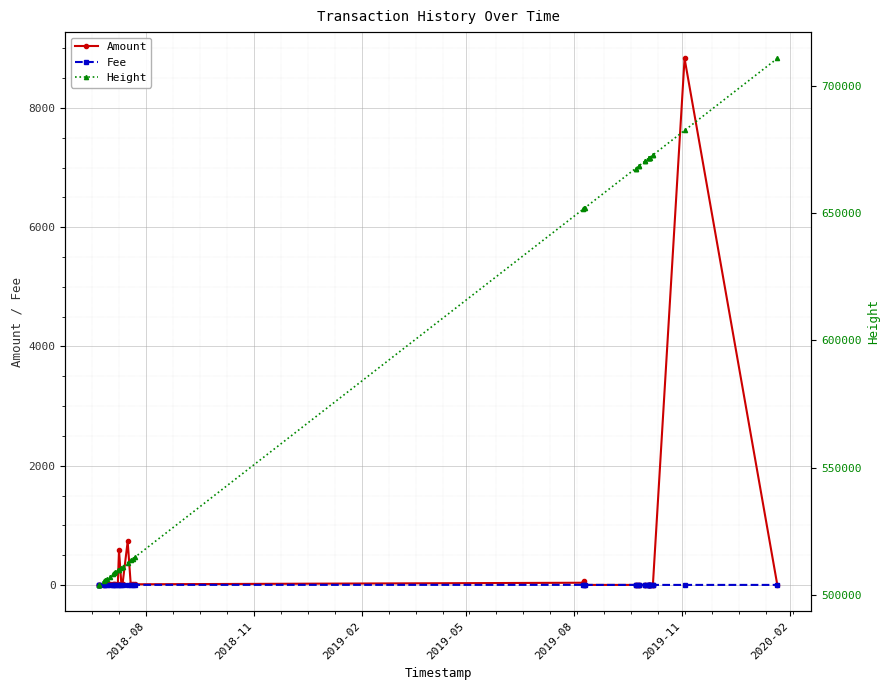

How many lines are shown in the chart?

3